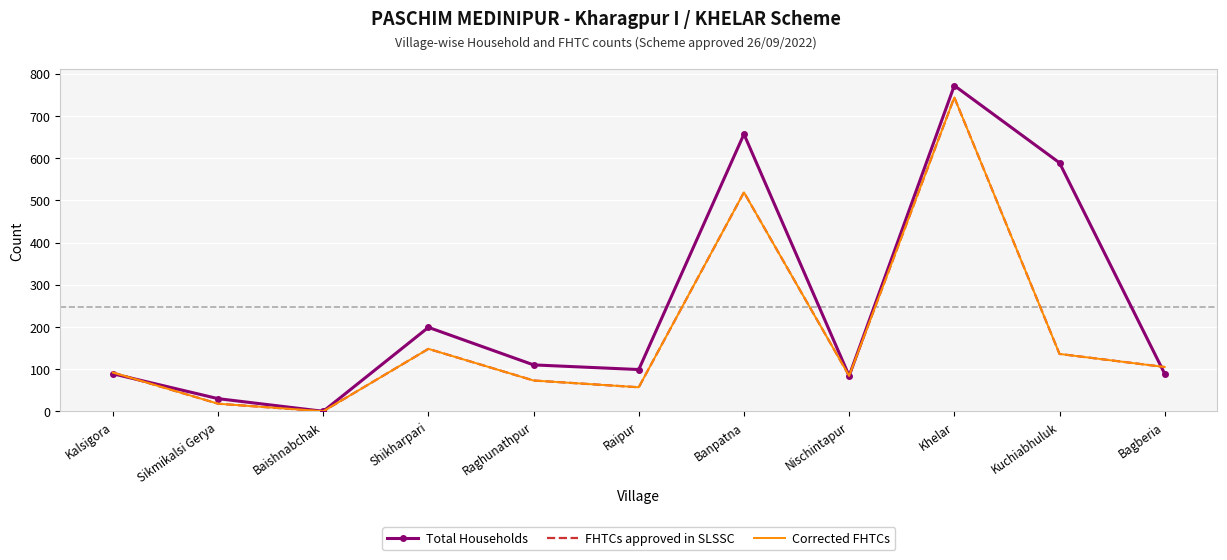

Which series ends up on top after the final intersection of Total Households and Corrected FHTCs?

Corrected FHTCs